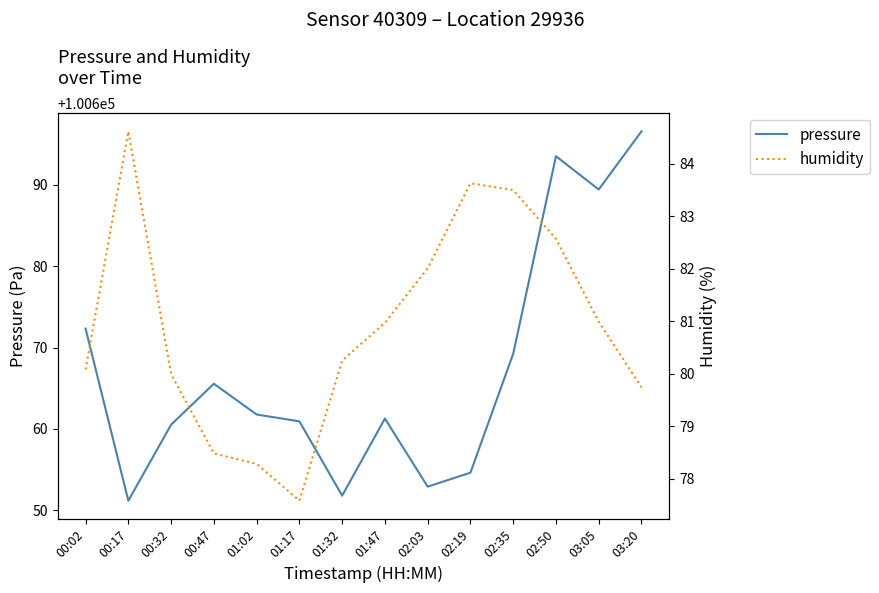

What is the value of the pressure point at the 3rd from the left?

100660.5